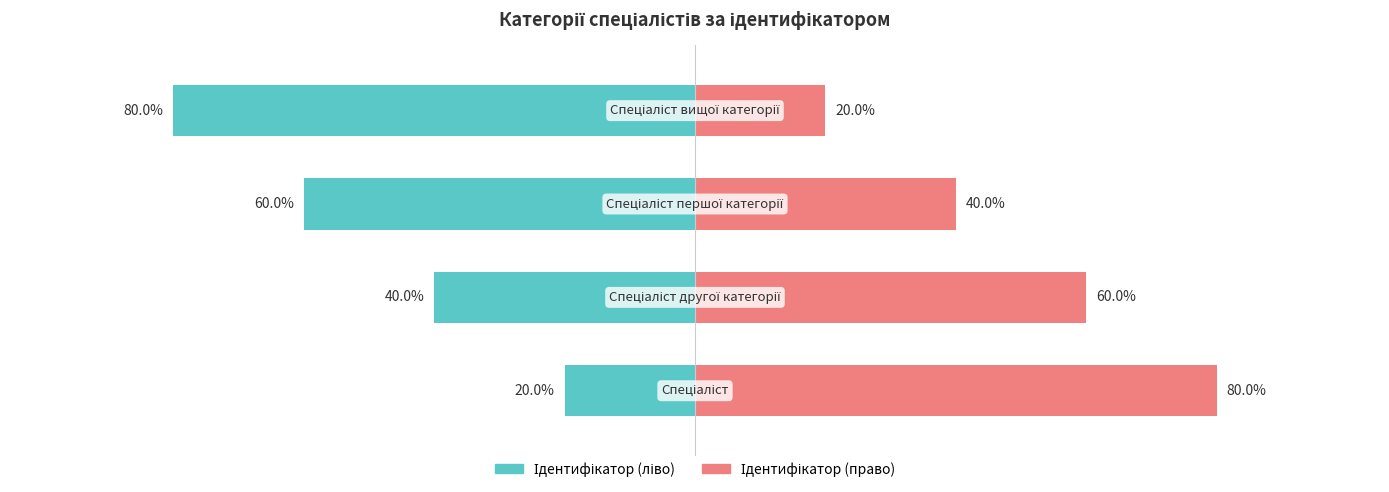

What is the difference between the second highest and minimum values in the Ідентифікатор (право) series?

40